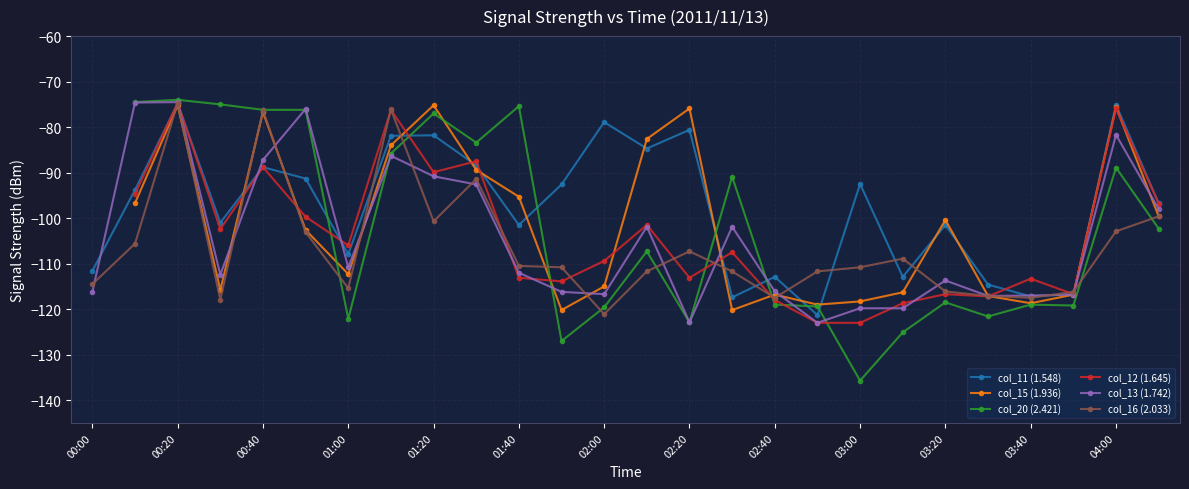

True or false: col_13 (1.742) and col_15 (1.936) intersect in this chart.

True